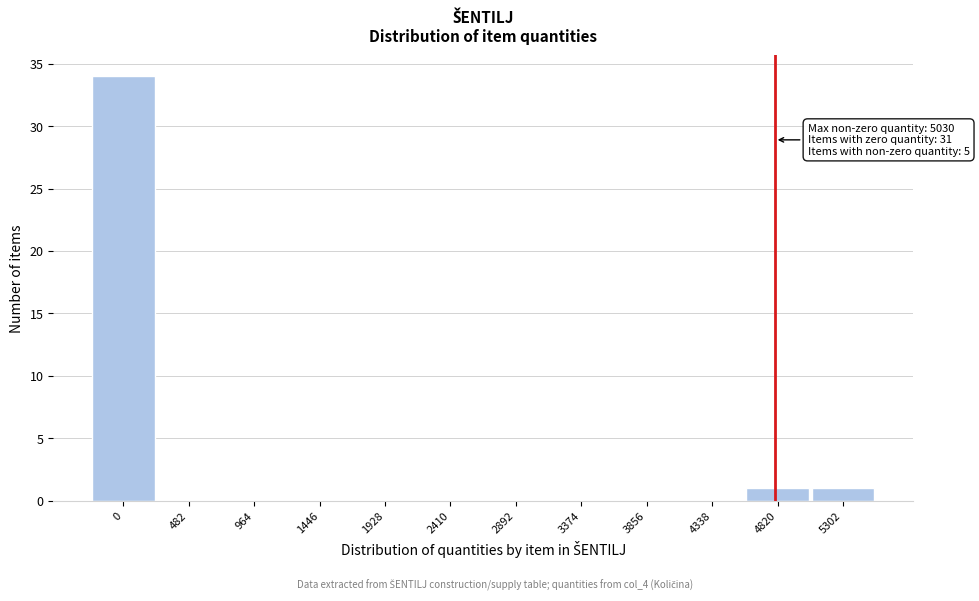

Reading left to right, extract all data points from this chart.

0=34	482=0	964=0	1446=0	1928=0	2410=0	2892=0	3374=0	3856=0	4338=0	4820=1	5302=1